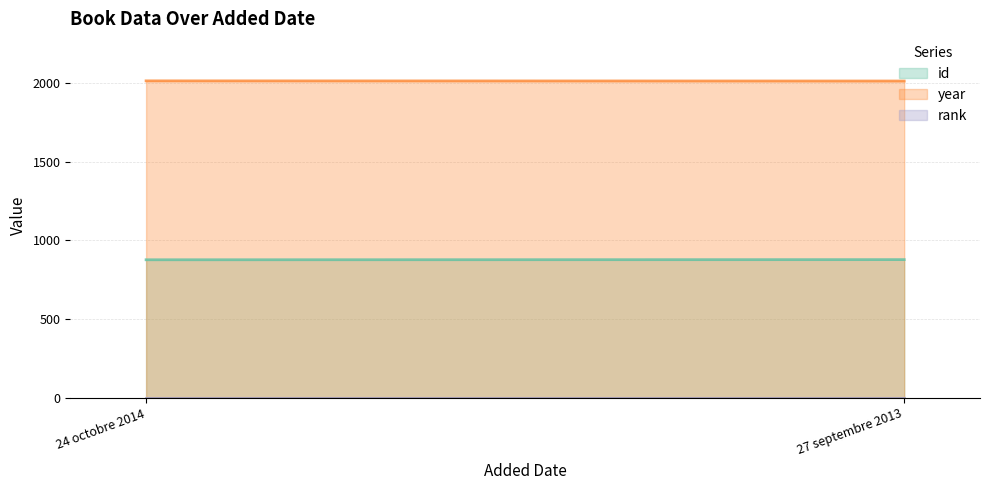

Reading right to left, transcribe all the data shown in this chart.

id: 878	877
year: 2013	2014
rank: 1	1